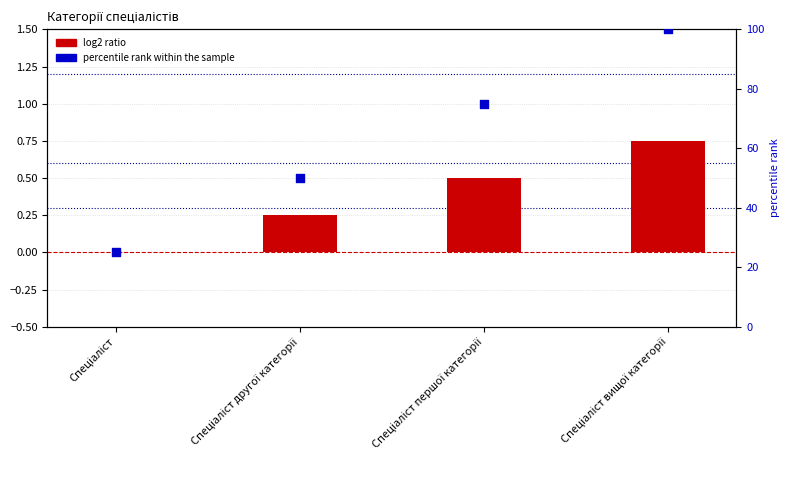

Which series contains the highest Y value?

percentile rank within the sample